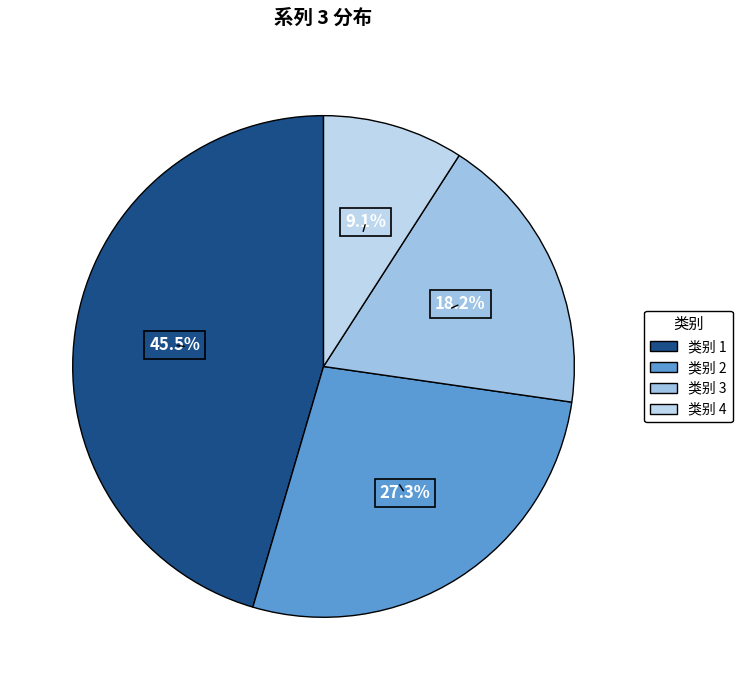

To the nearest percent, what is the difference between the 类别 3 and 类别 2 slice percentages?

9%